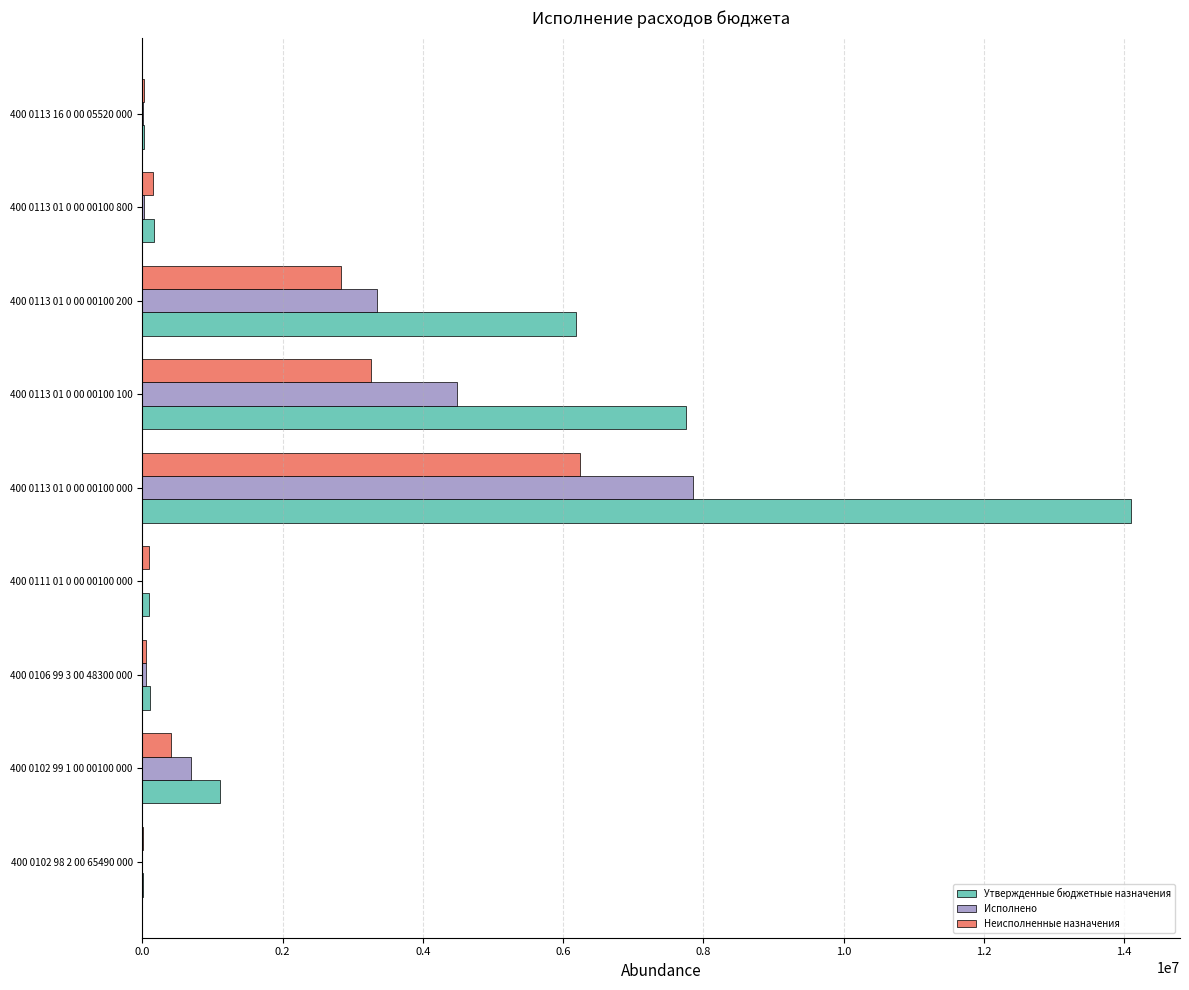

What is the maximum value shown in the chart?

14091016.0